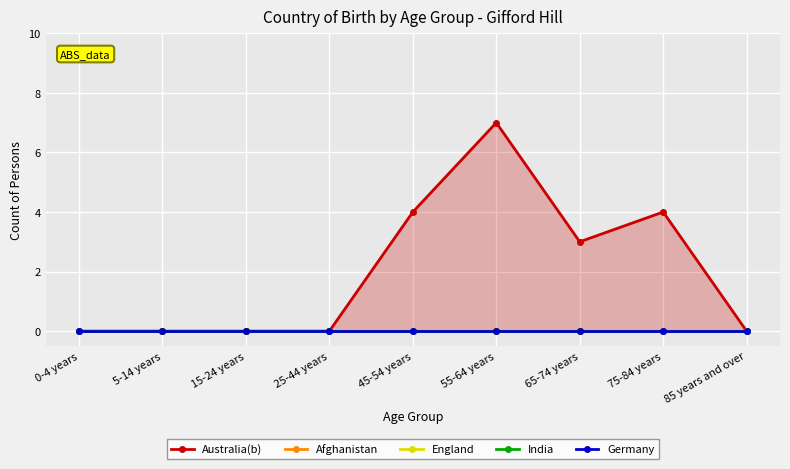

True or false: India and England cross at least once.

False